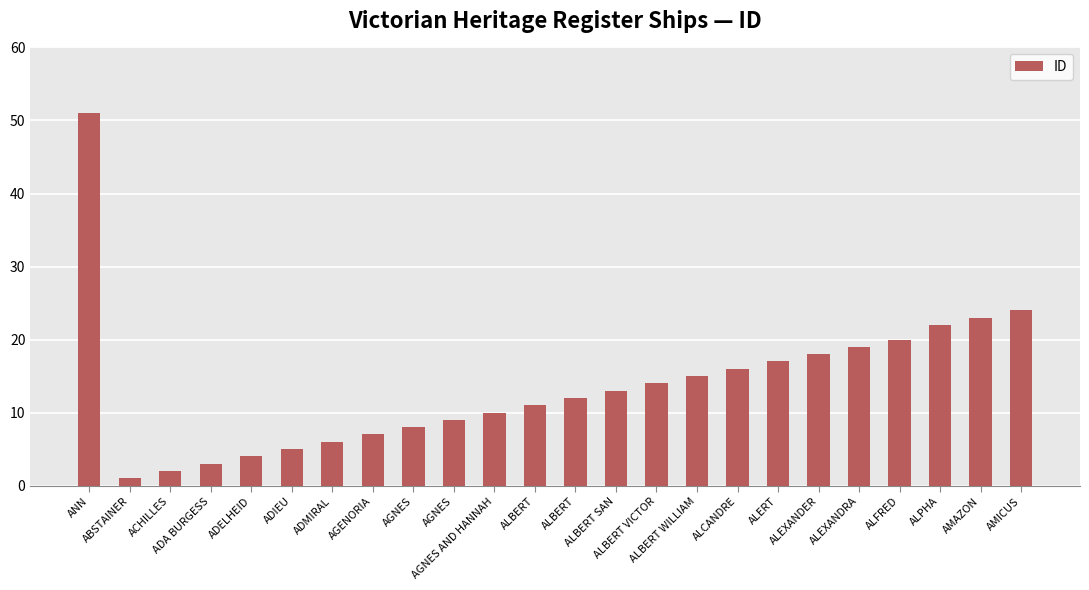

What is the label of the 16th bar from the left?

ALBERT WILLIAM